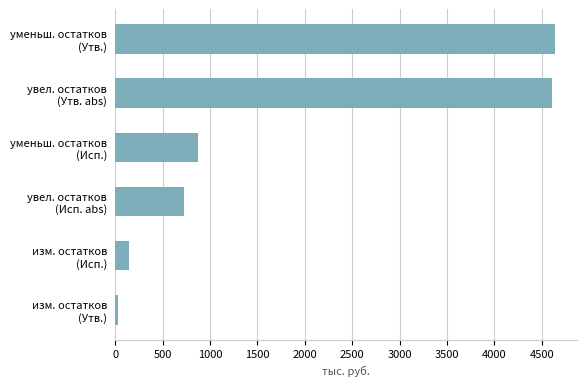

What is the sum of all values?

11021.3